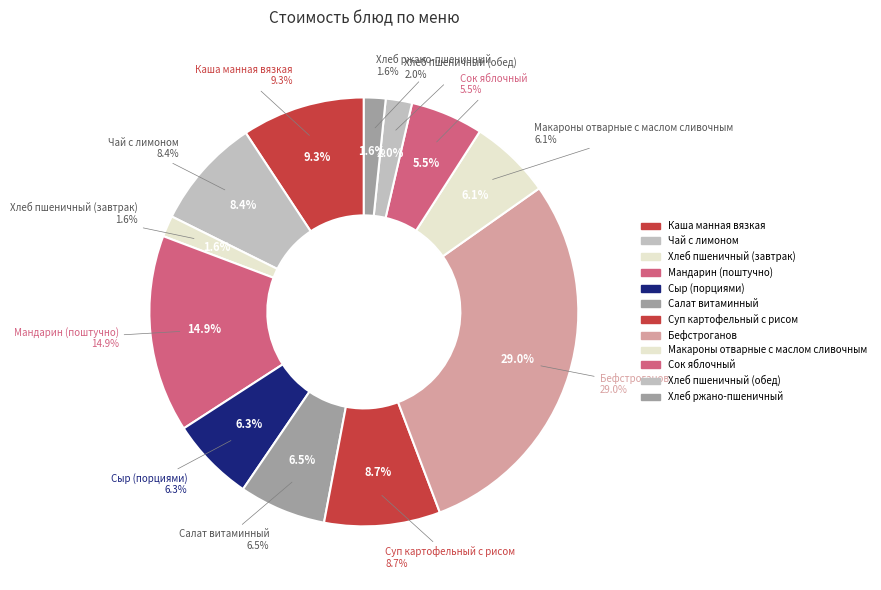

Does any single category account for the majority?

No